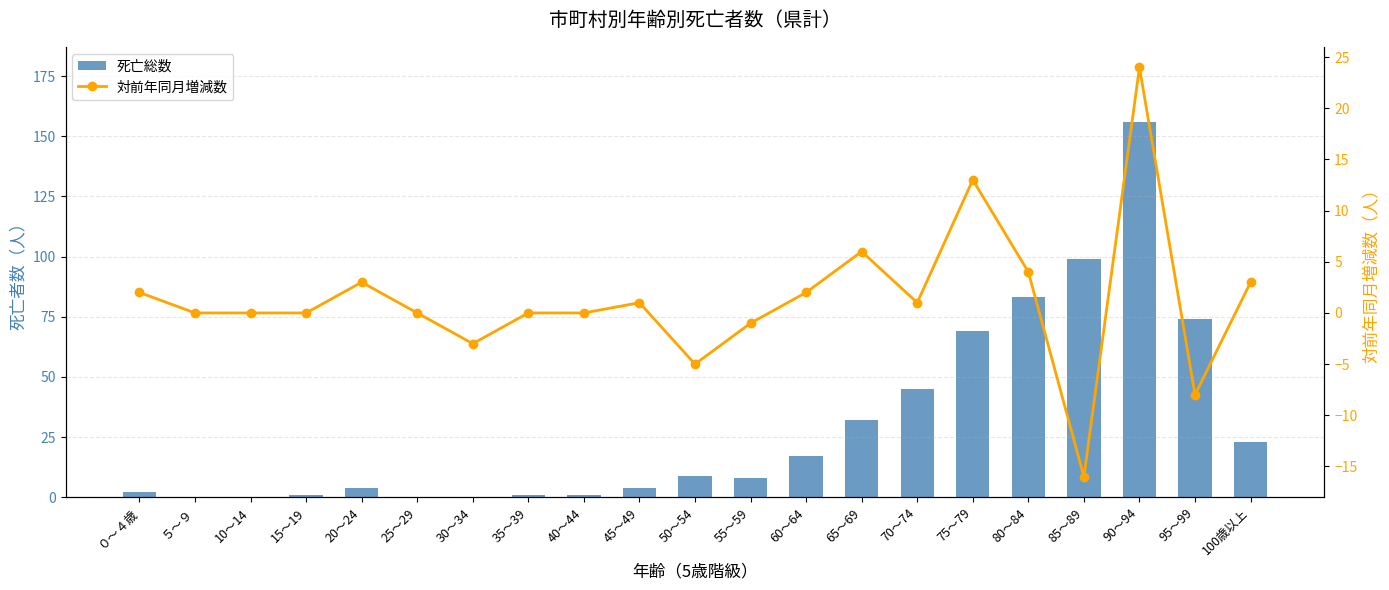

Is it true that 対前年同月増減数 equals 24 at 90～94?

True